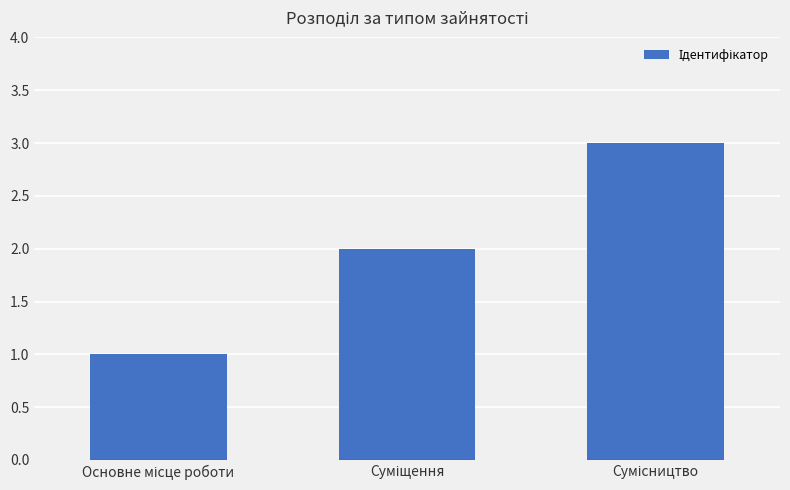

What is the maximum value shown in the chart?

3